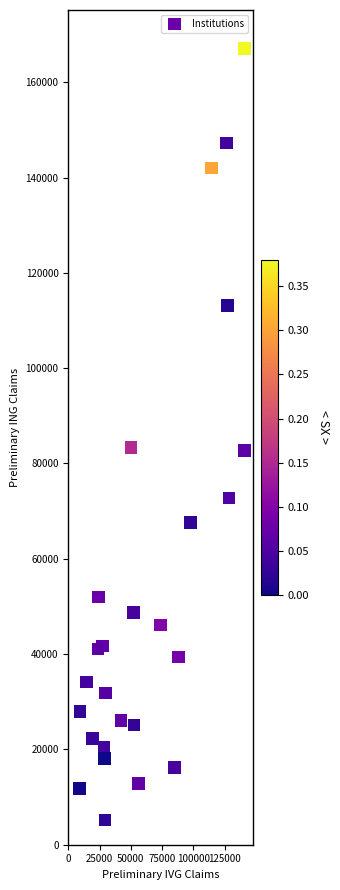

What is the range of Y values (max minus min)?

161835.8